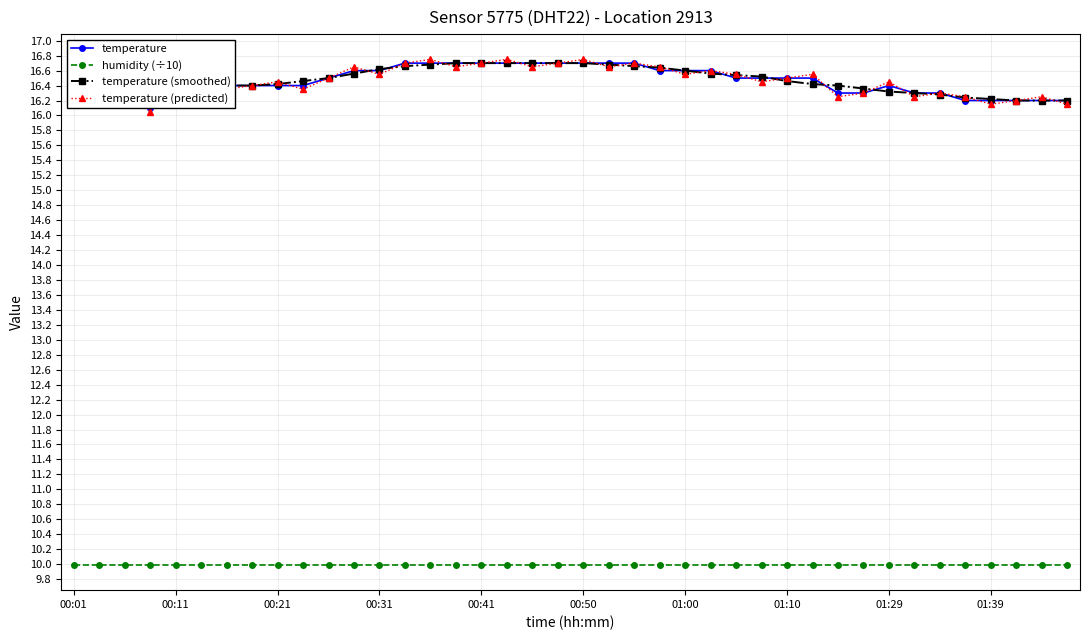

Does the chart display data point markers on the line(s)?

Yes